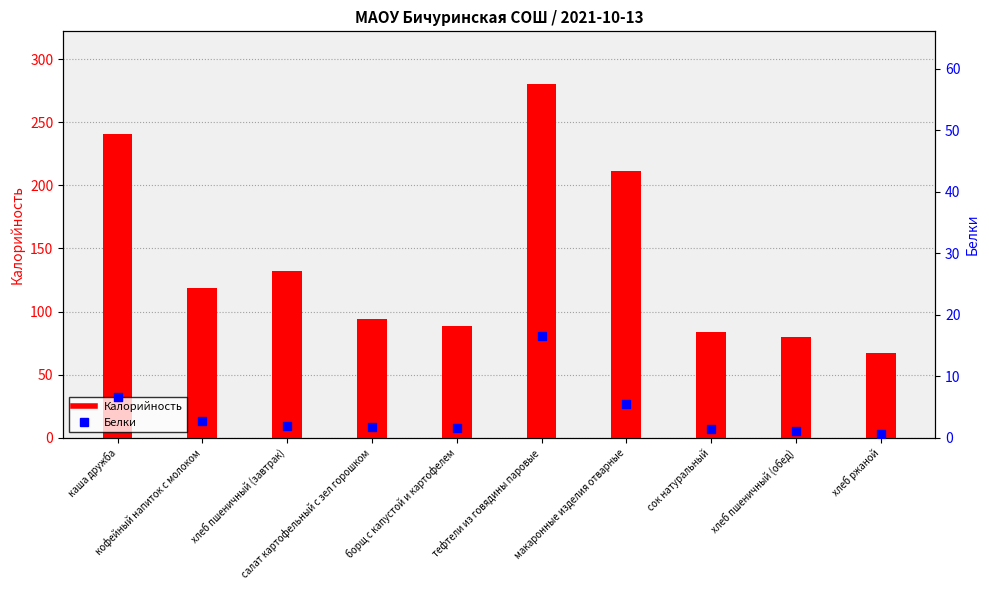

What is the total value across all series at хлеб пшеничный (завтрак)?

134.4